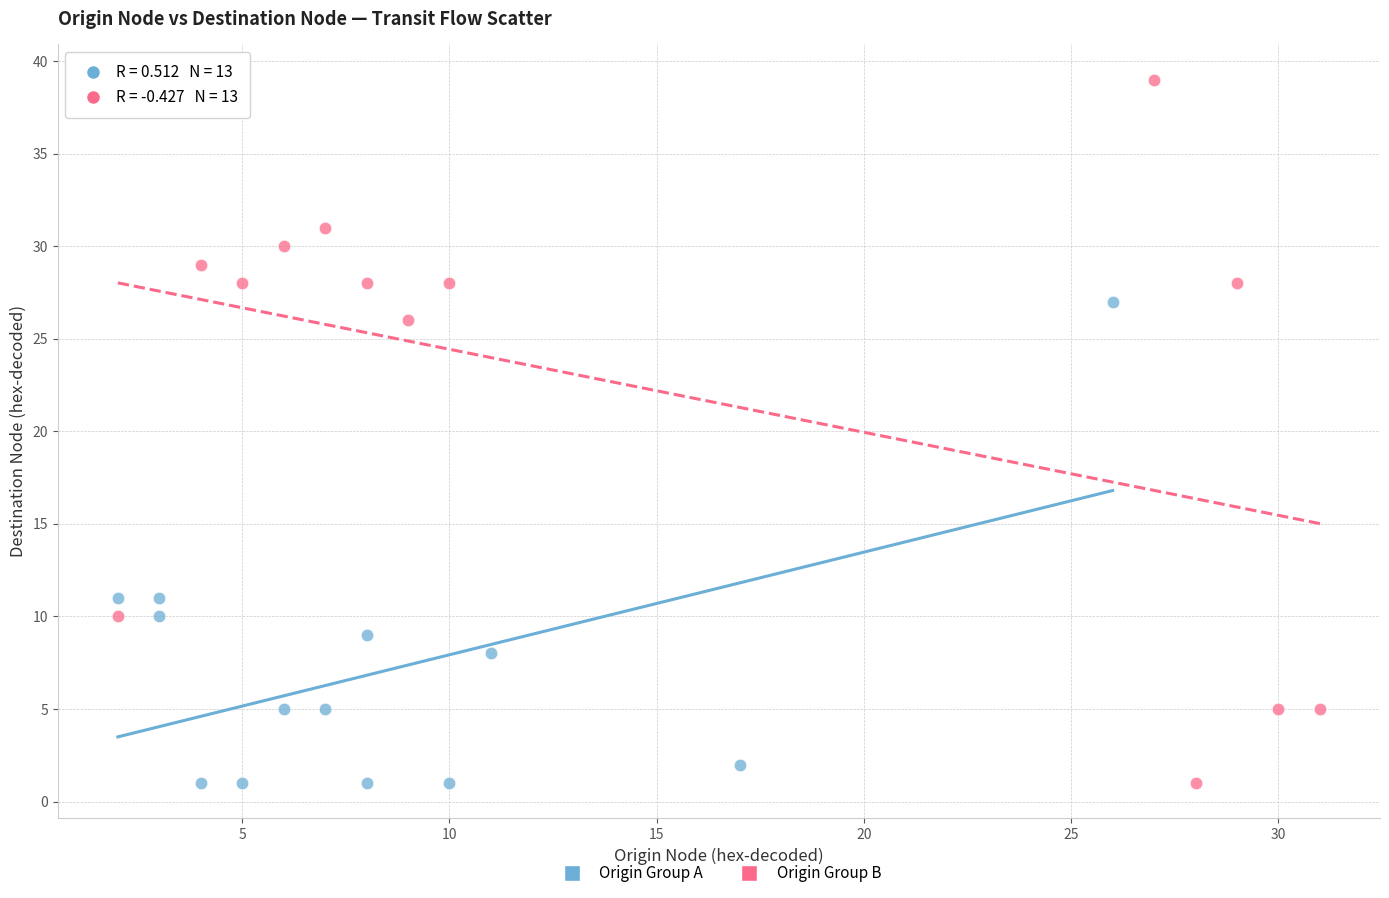

Which series reaches the maximum Y coordinate?

Origin Group B